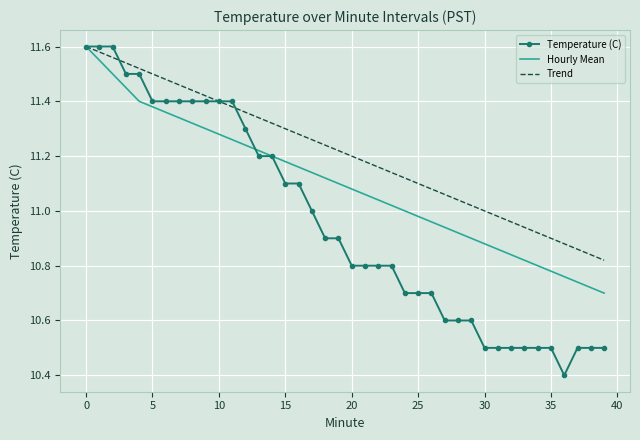

Which series has the largest range (max minus min)?

Temperature (C)